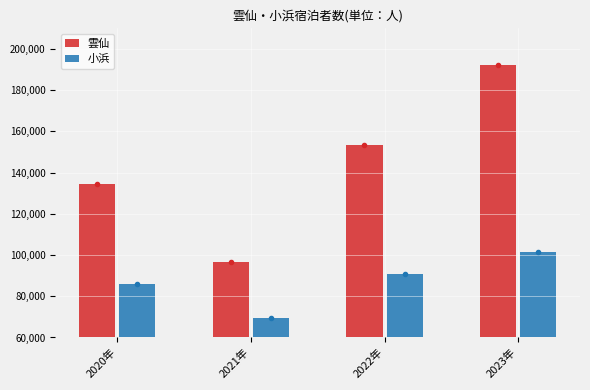

How many data points in 雲仙 are less than 153414?

2